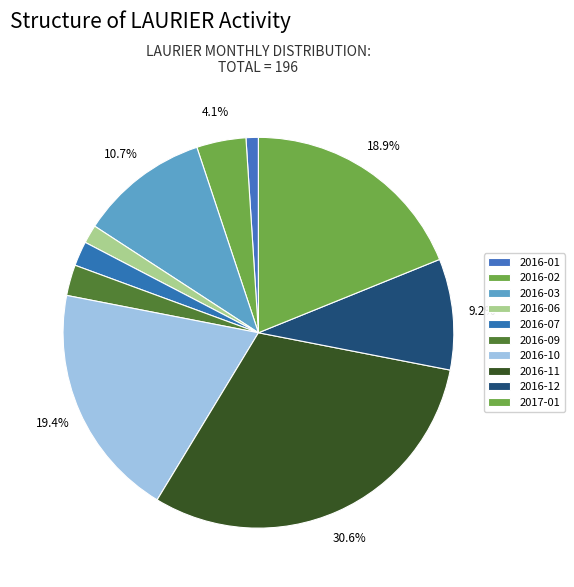

Count the number of slices in the pie.

10